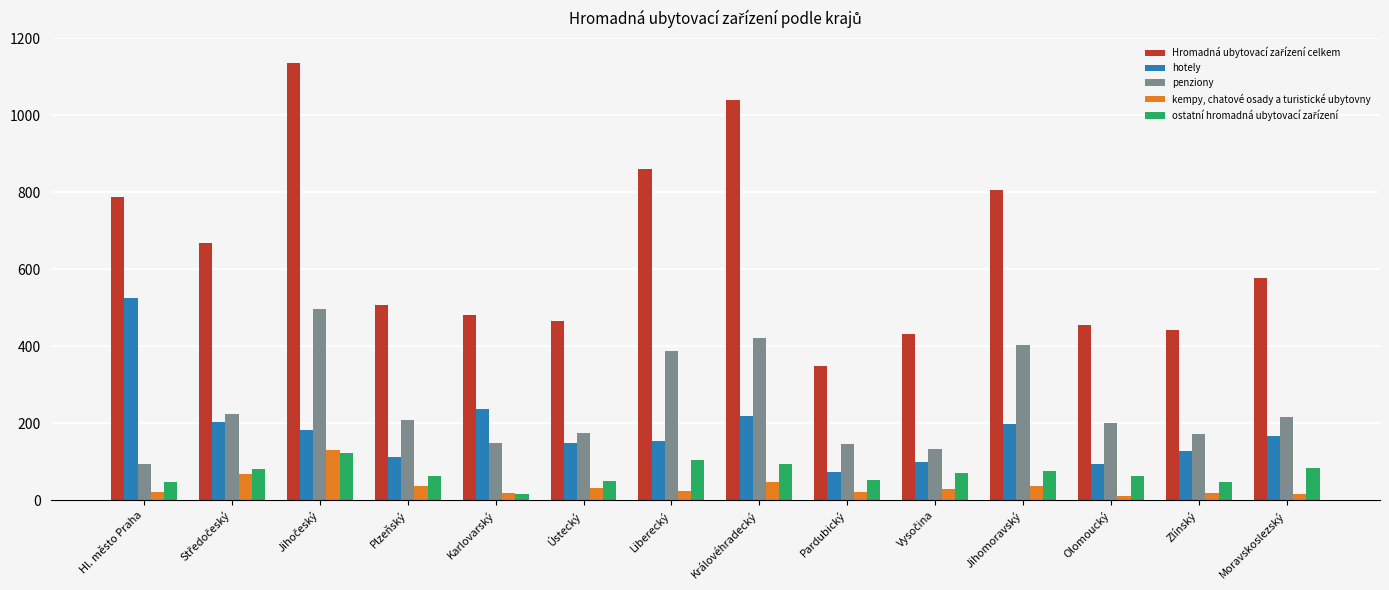

What is the minimum value shown in the chart?

11